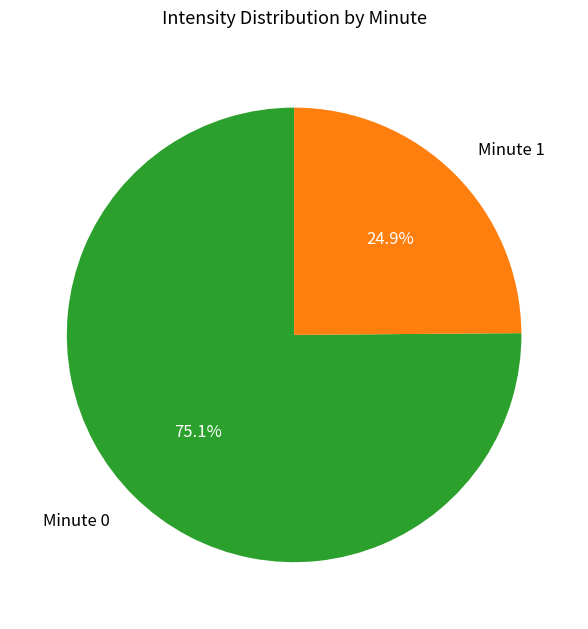

Which category has the biggest portion of the pie?

Minute 0